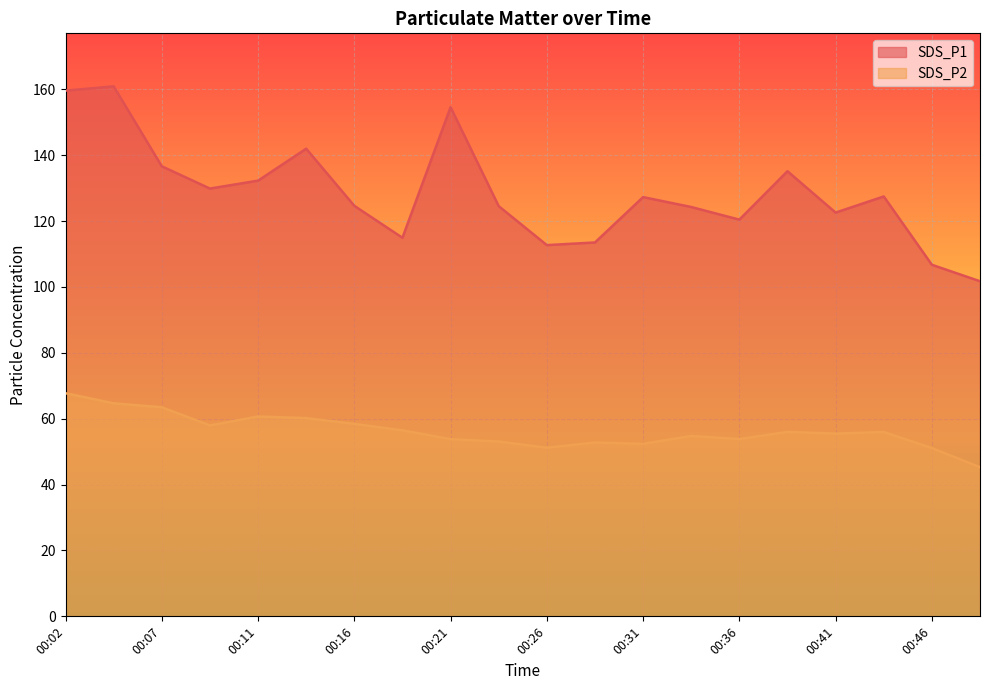

What is the highest value of the SDS_P1 series?

160.9